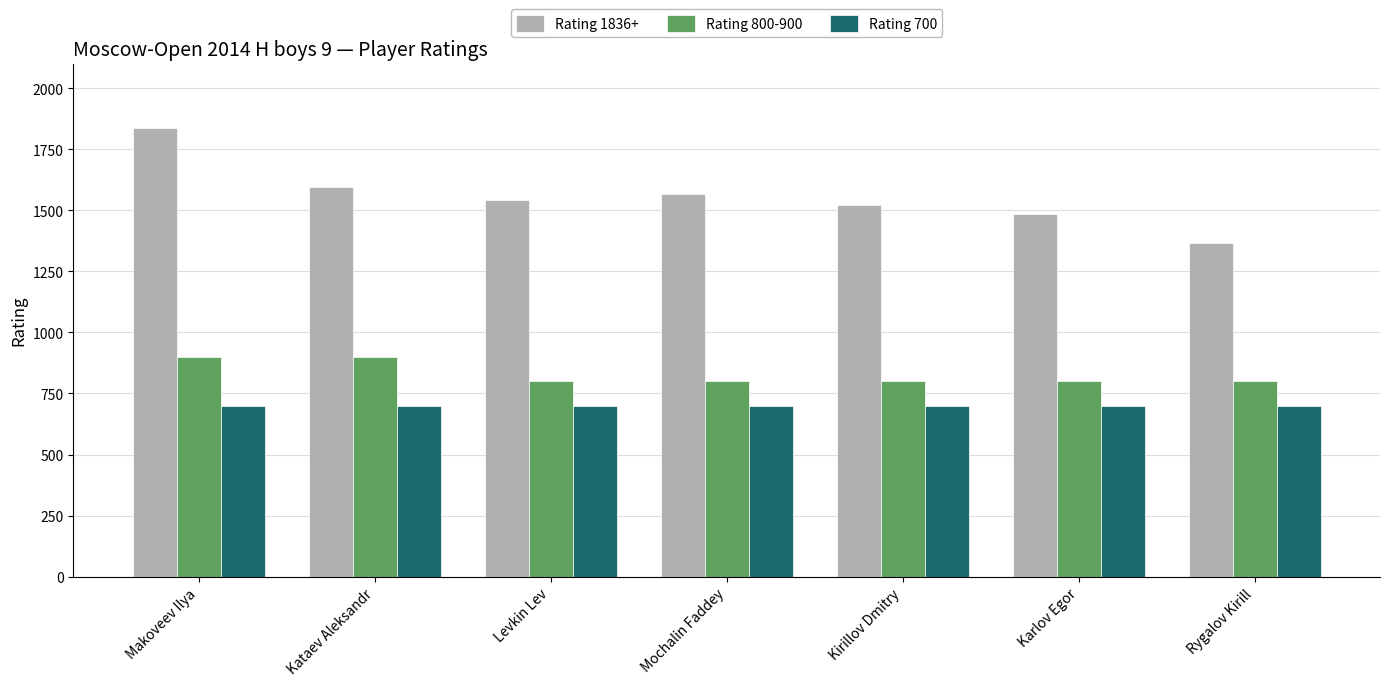

What is the highest value of the Rating 700 series?

700